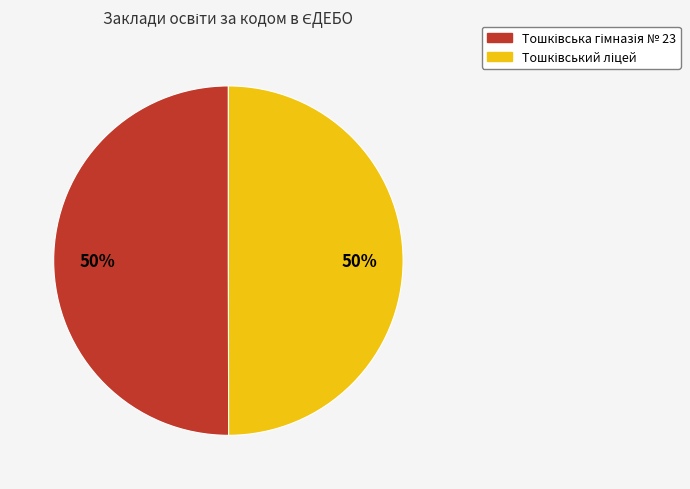

To the nearest percent, what is the average slice percentage?

50%